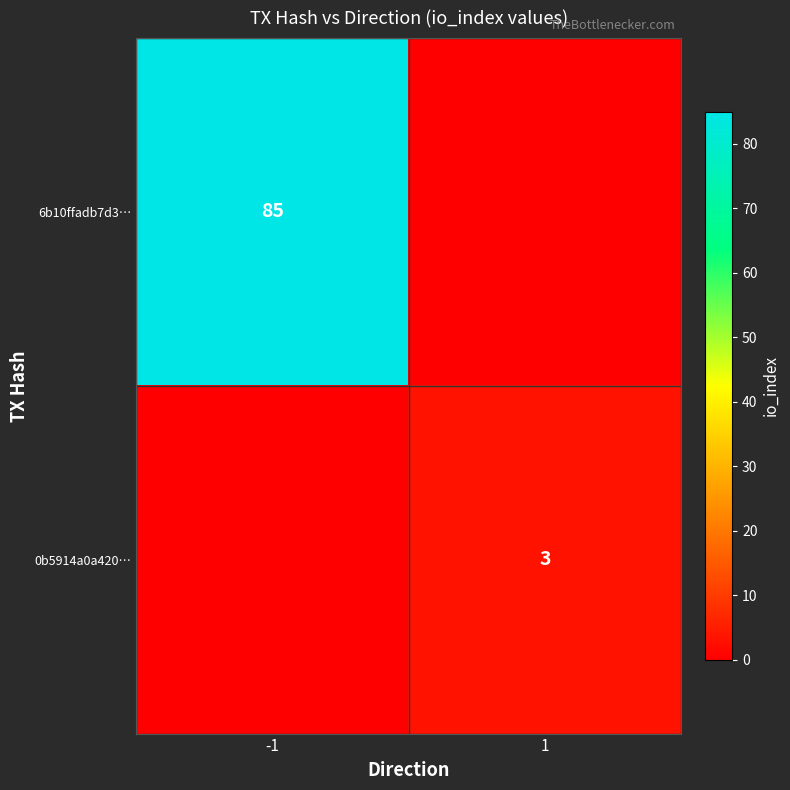

The 0b5914a0a420… series shows 5 at 1. True or false?

False